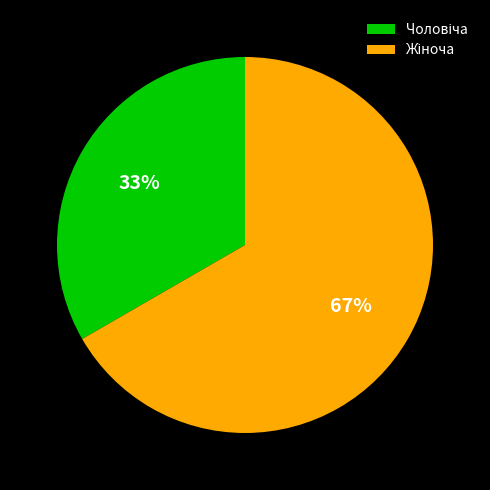

To the nearest percent, what is the average slice percentage?

50%